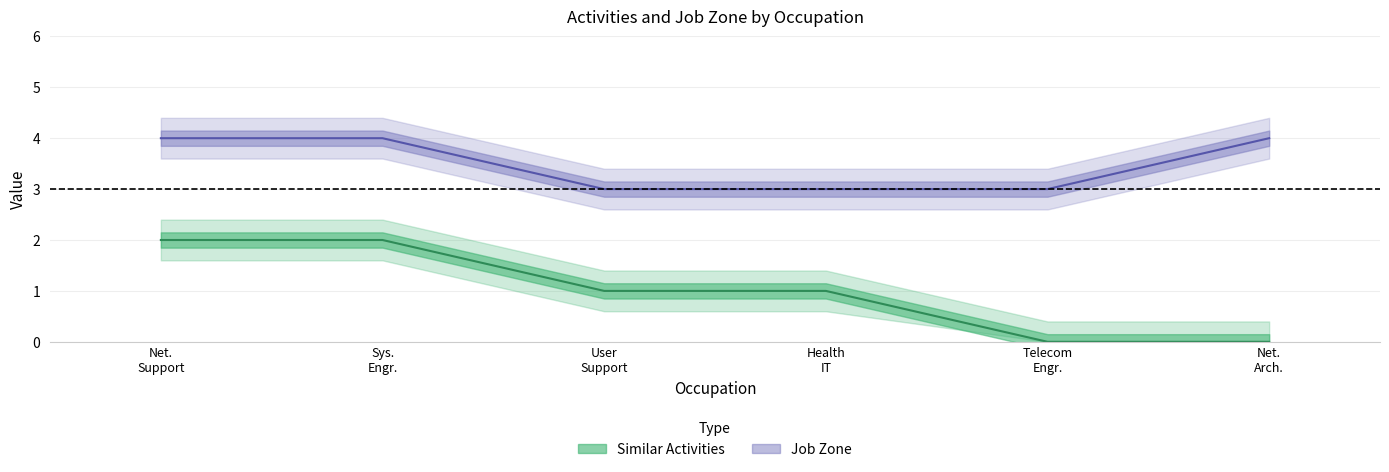

List the series in order of their peak value, highest first.

Job Zone, Similar Activities